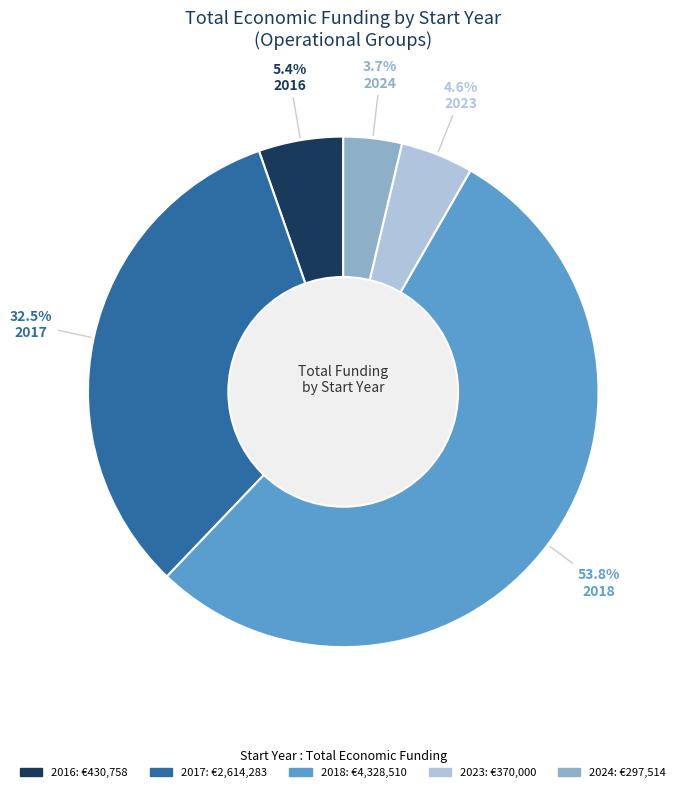

Does any single category account for the majority?

Yes